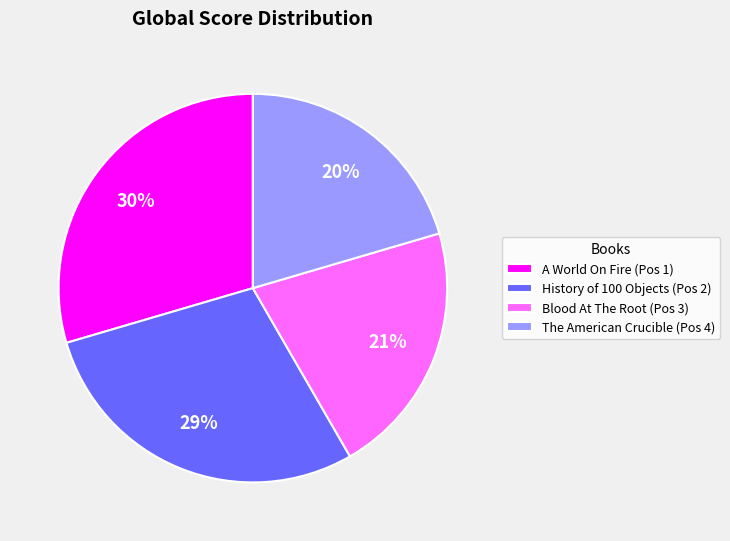

What is the largest slice in the pie chart?

A World On Fire (Pos 1)